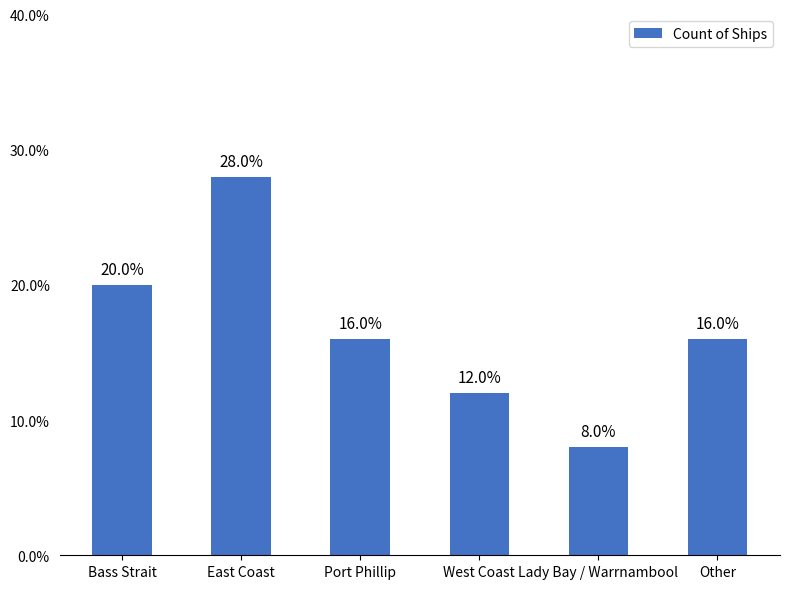

What is the label of the 3rd bar from the left?

Port Phillip